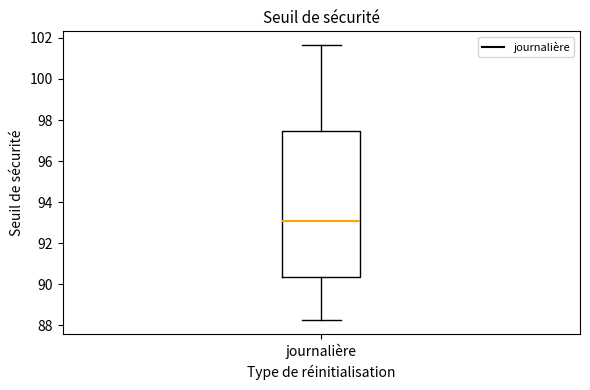

Read this box plot against the y-axis: the position of the median line, the range covered by the box, and the ends of both whiskers. The values are not printed on the chart, so give them approximately, as read against the axis.

median 93.0, box 90.4 to 97.4, whiskers 88.2 to 101.6